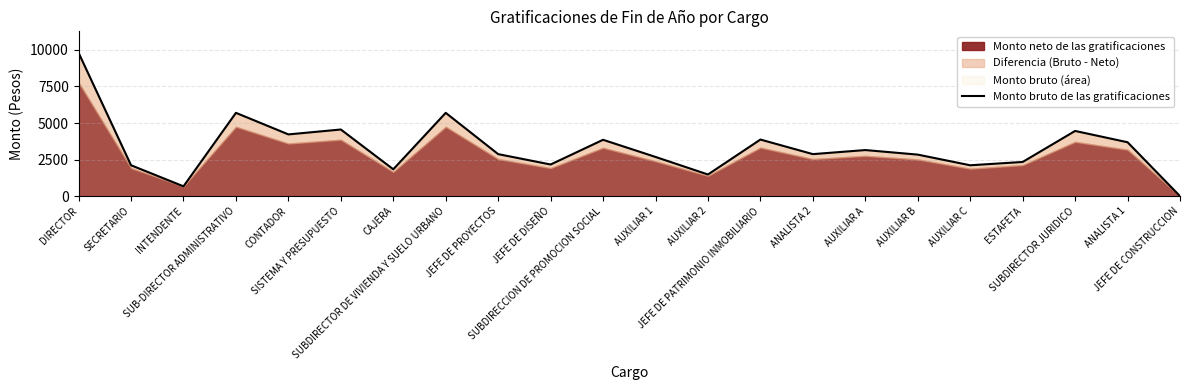

Does the chart display data point markers on the line(s)?

No